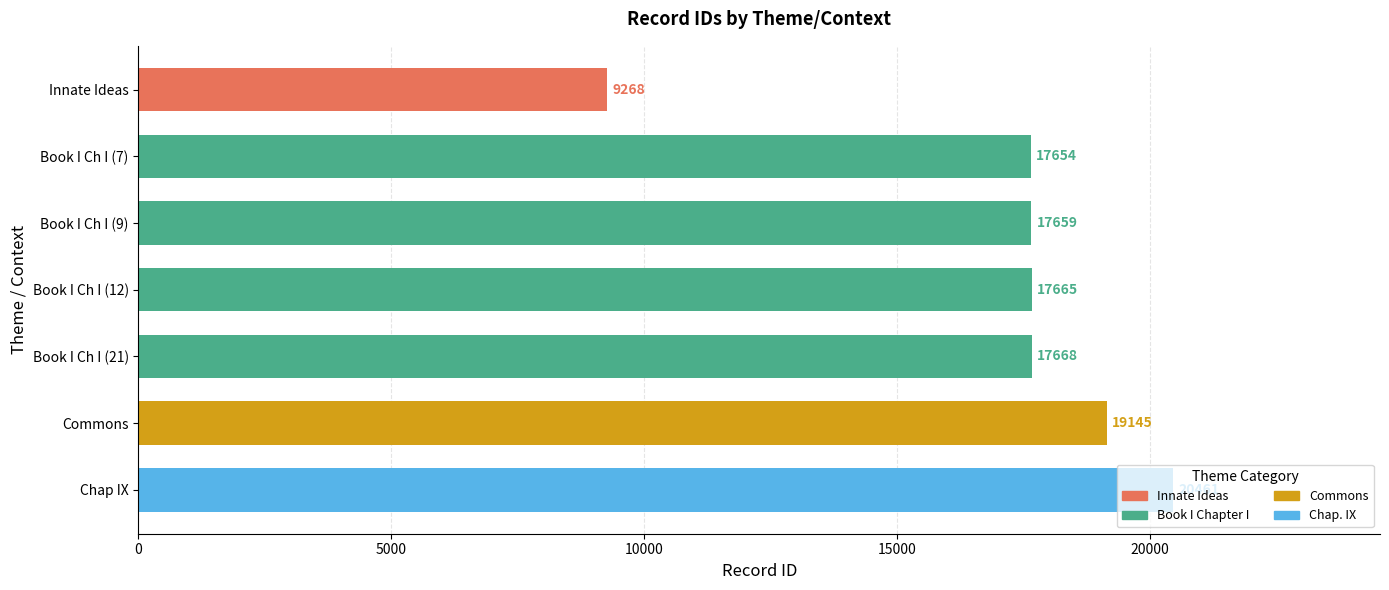

What is the value of the 6th bar from the top?

19145